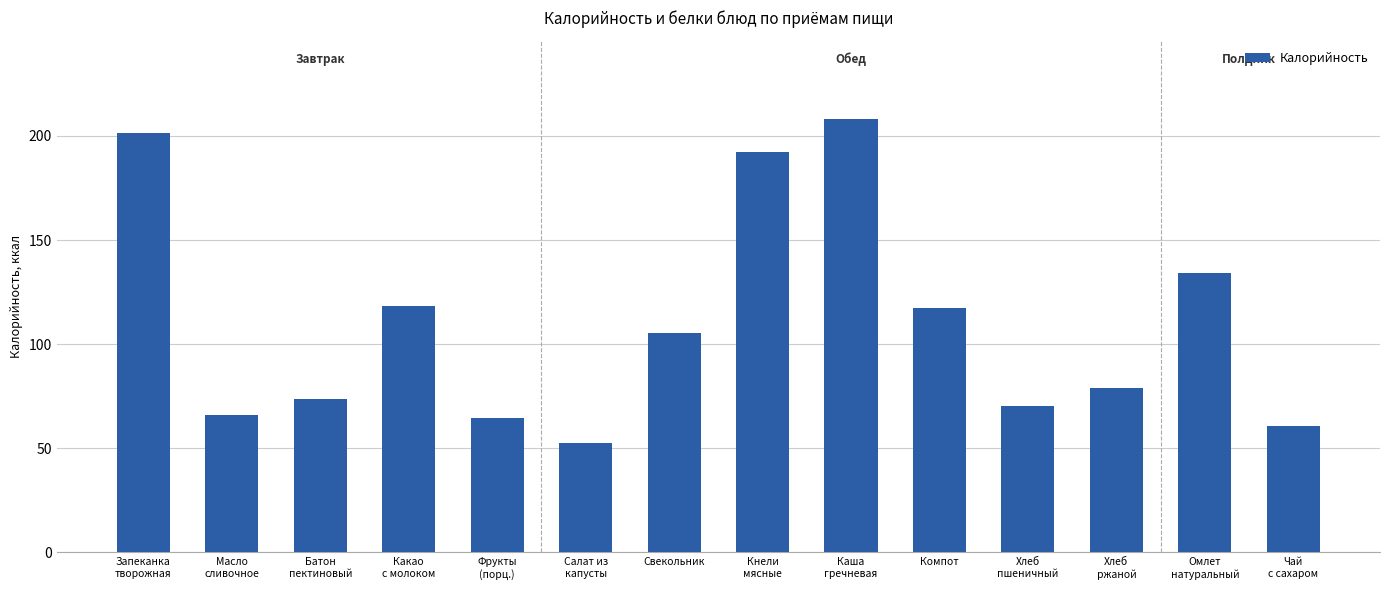

Which has a higher value, Компот or Свекольник?

Компот